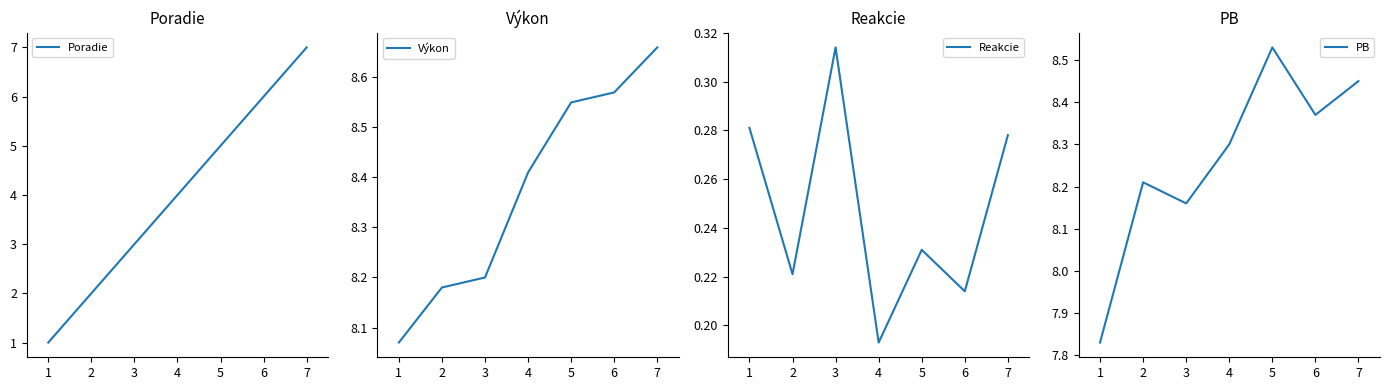

Rank the series by their maximum value, from highest to lowest.

Výkon, PB, Poradie, Reakcie